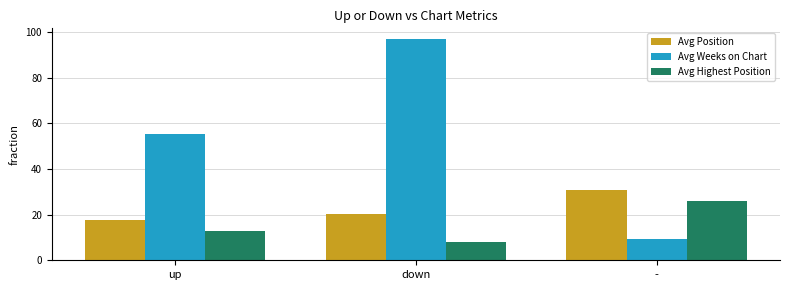

How many groups of bars are there?

3